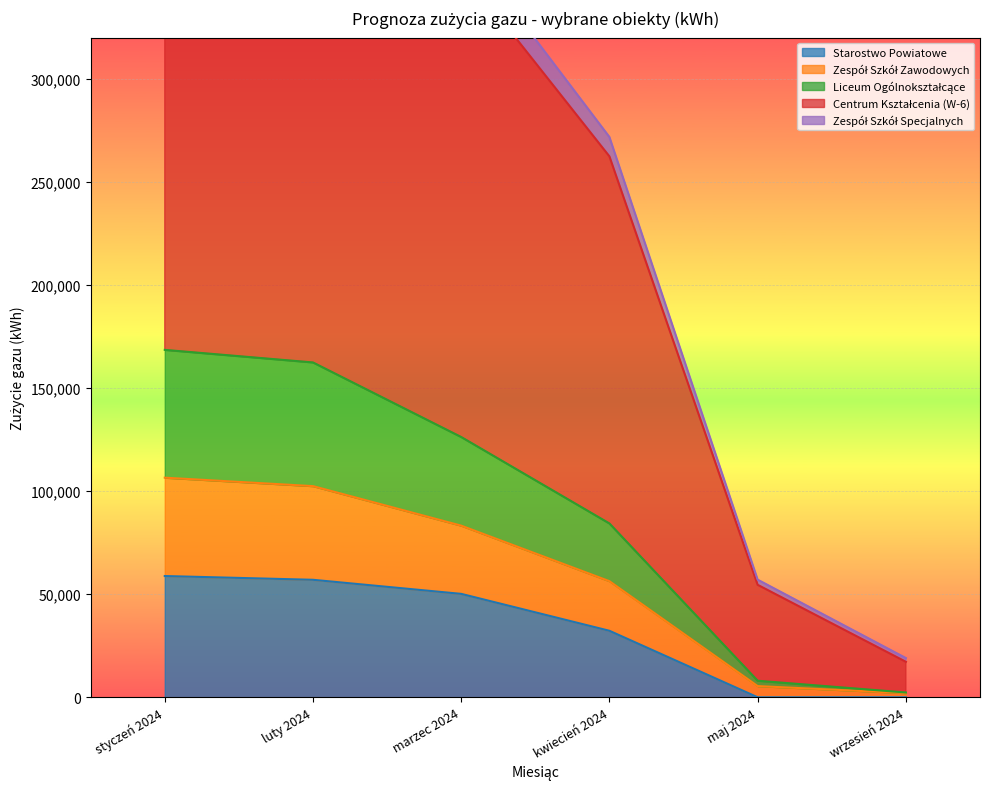

The value of Starostwo Powiatowe at wrzesień 2024 is 0. True or false?

True